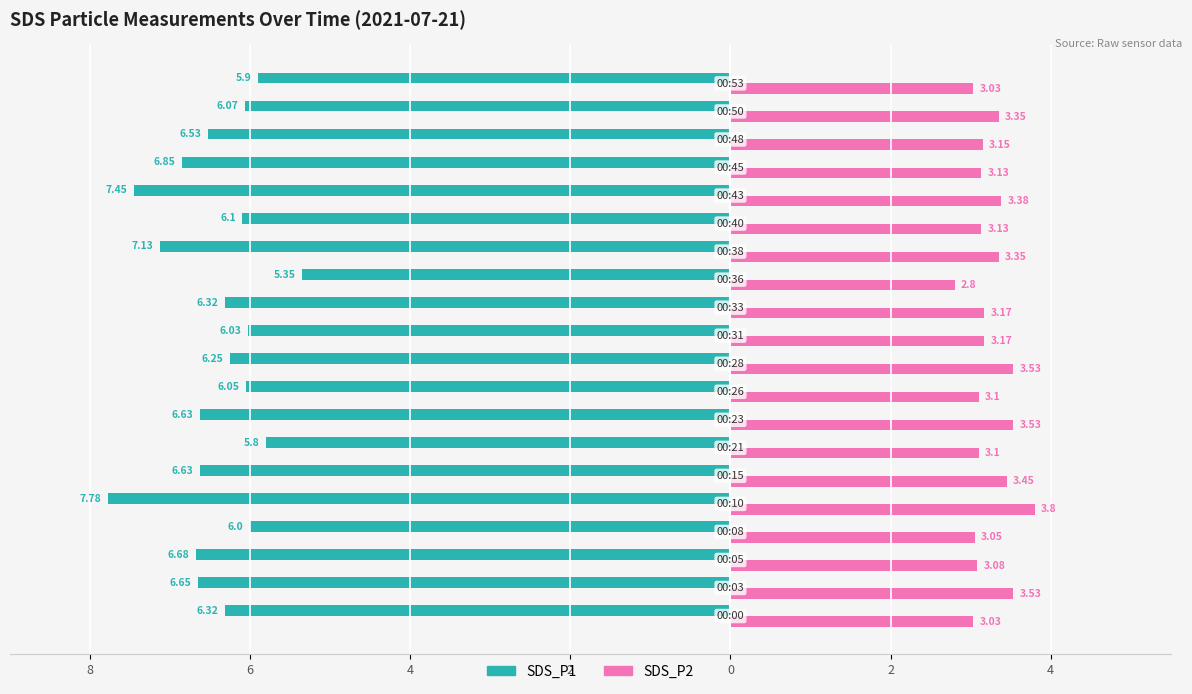

What are all the series names shown in the legend?

SDS_P1, SDS_P2